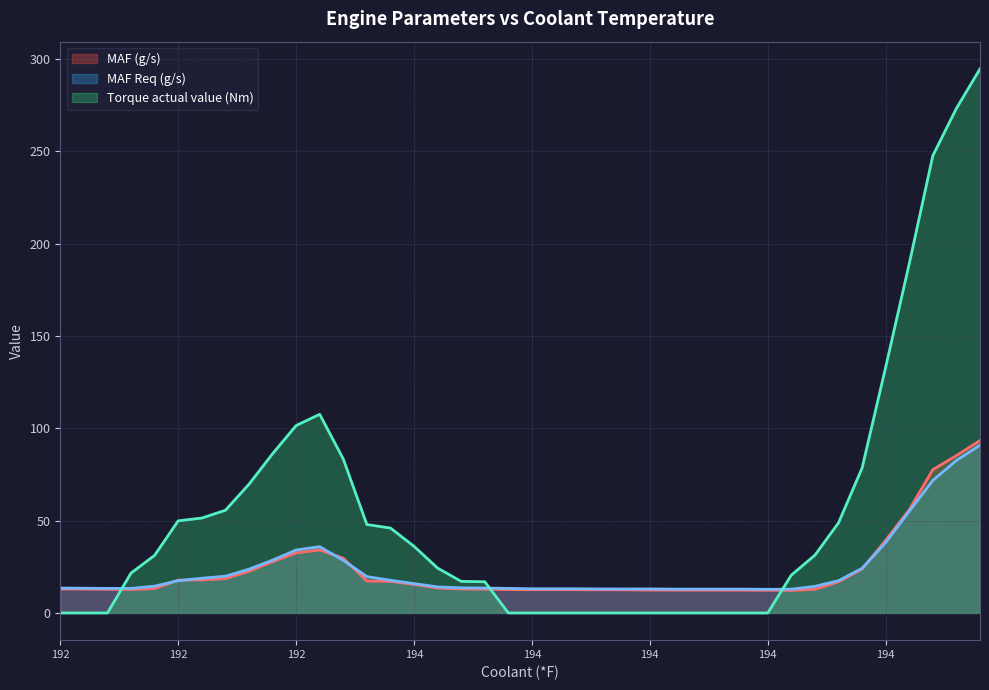

Which series changed the most between 192 and 194?

Torque actual value (Nm)